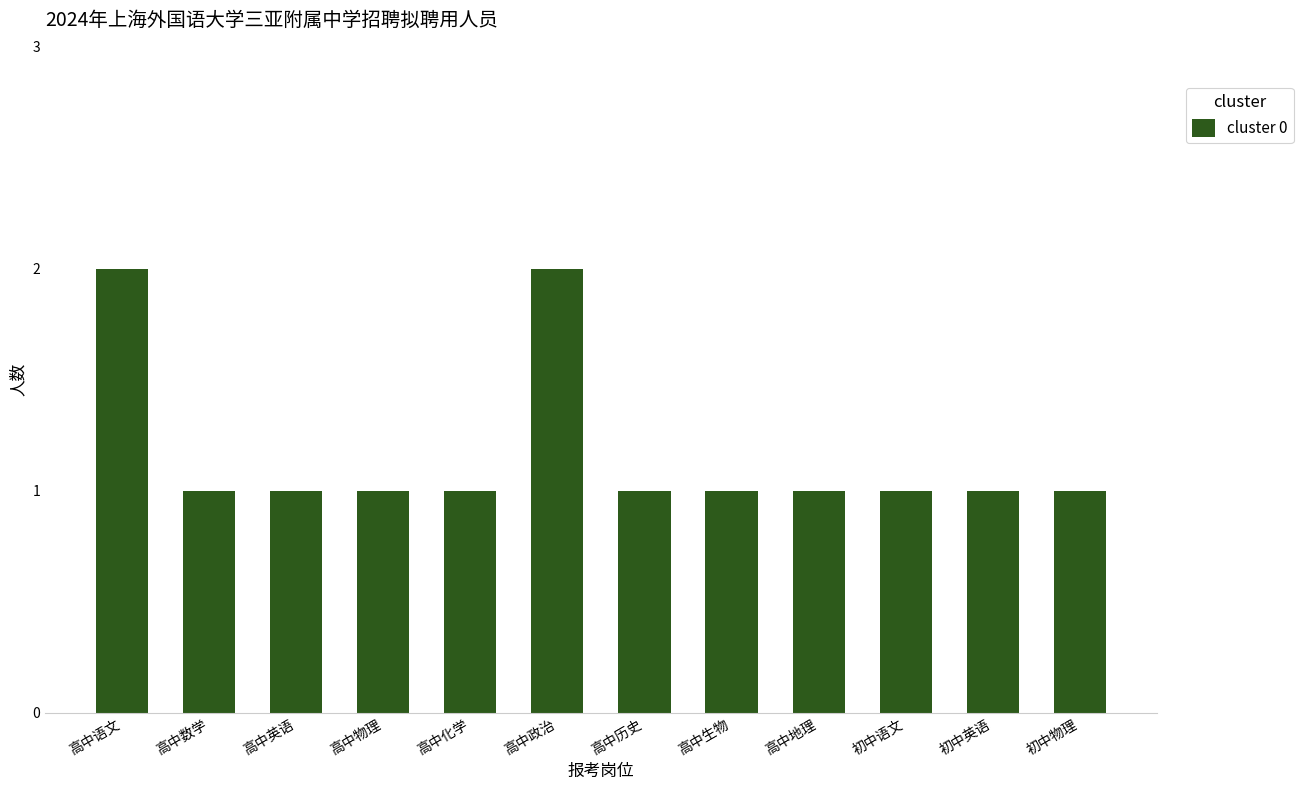

What is the average value?

1